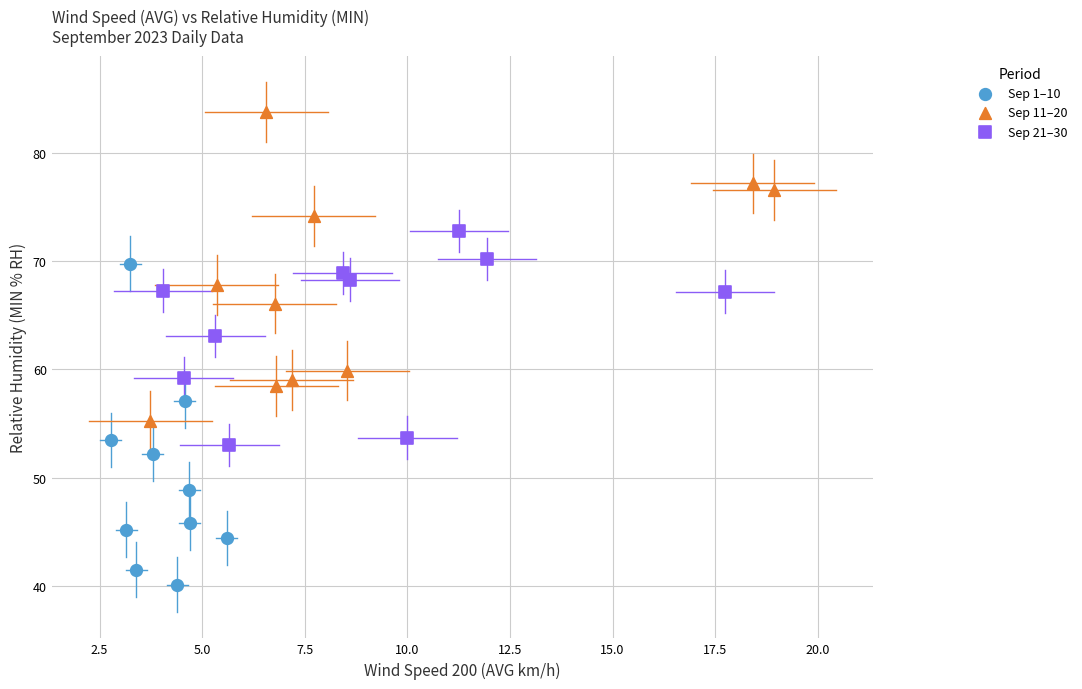

Which series reaches the maximum Y coordinate?

Sep 11–20